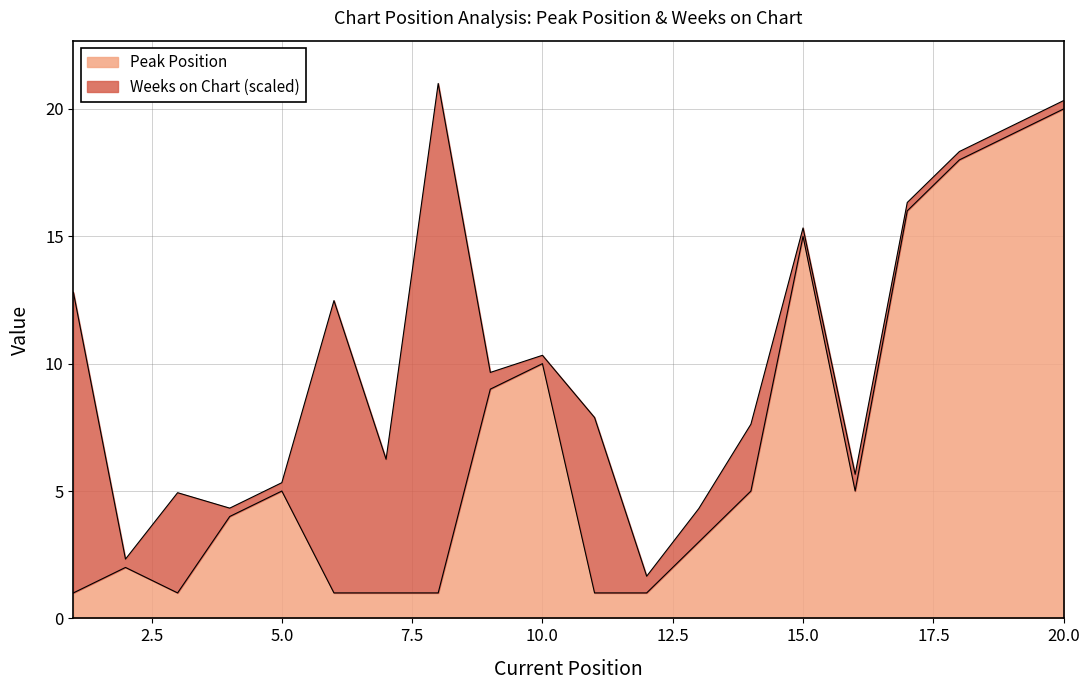

The value at 14 is 5. True or false?

True